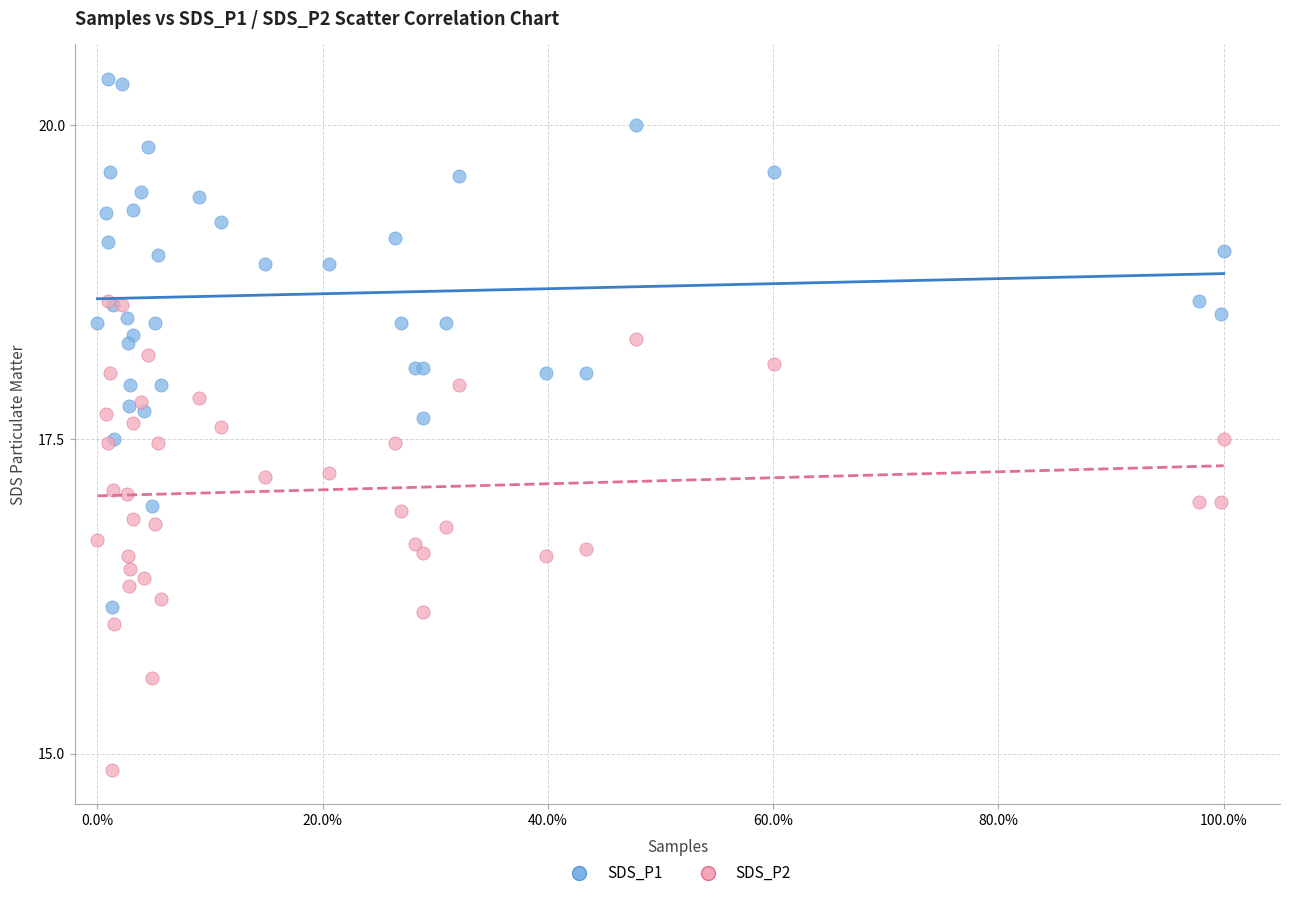

Which series has the widest spread of Y values?

SDS_P1